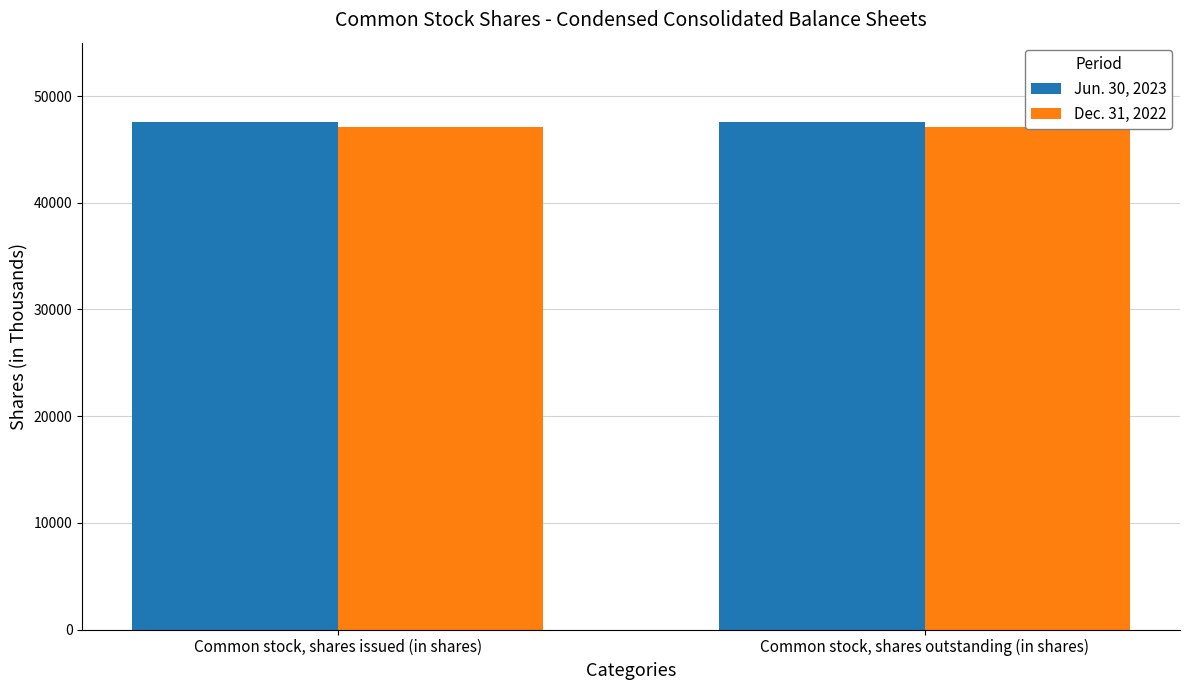

At how many categories does at least one series exceed 47261?

2